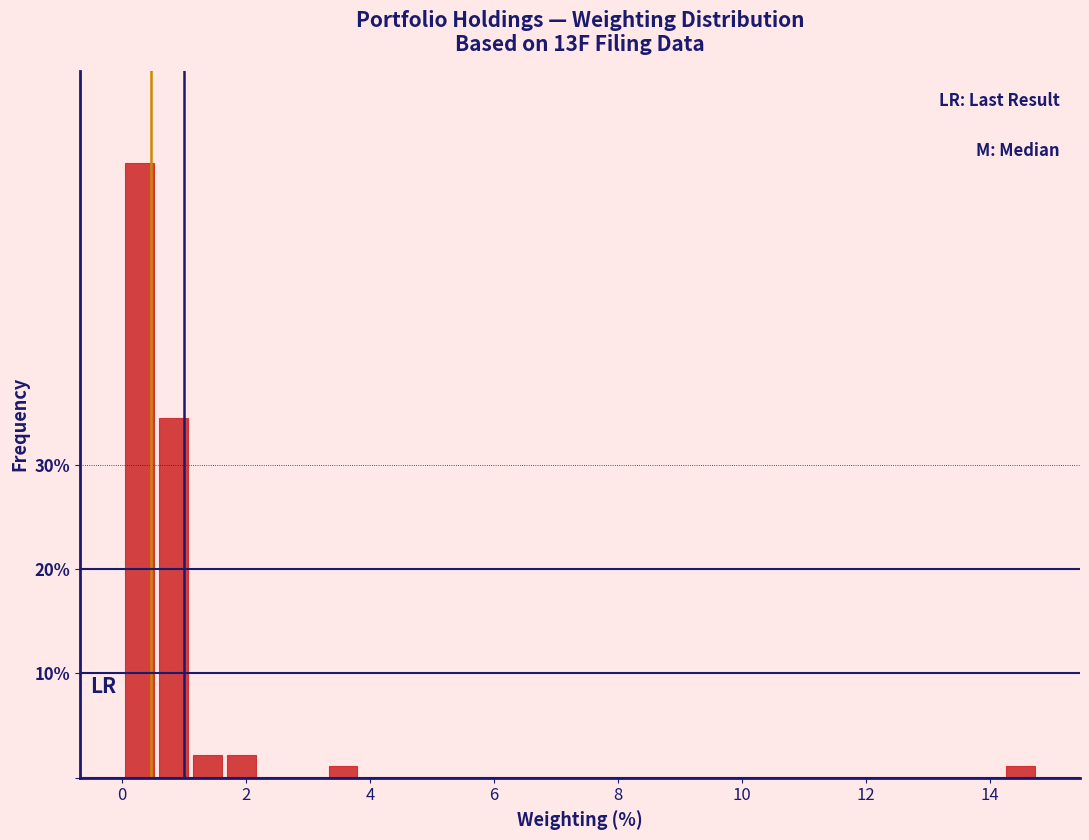

Around what value on the x-axis is the tallest bar? Give the approximate position of its centre, as read against the axis.

0.2